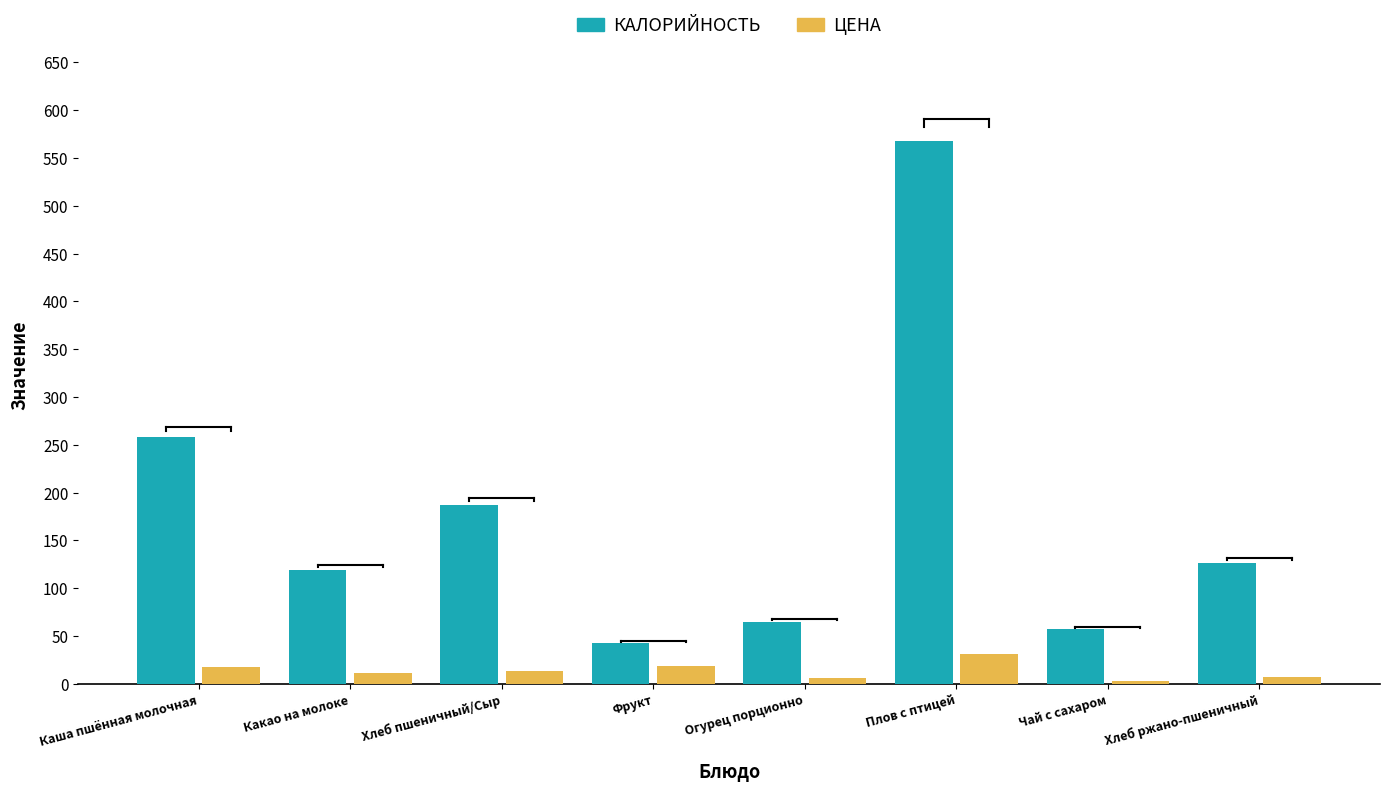

What is the greatest value displayed?

568.0